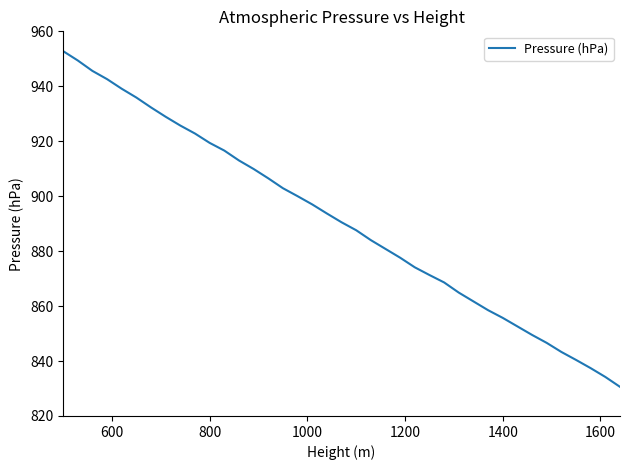

What is the minimum value shown in the chart?

830.6